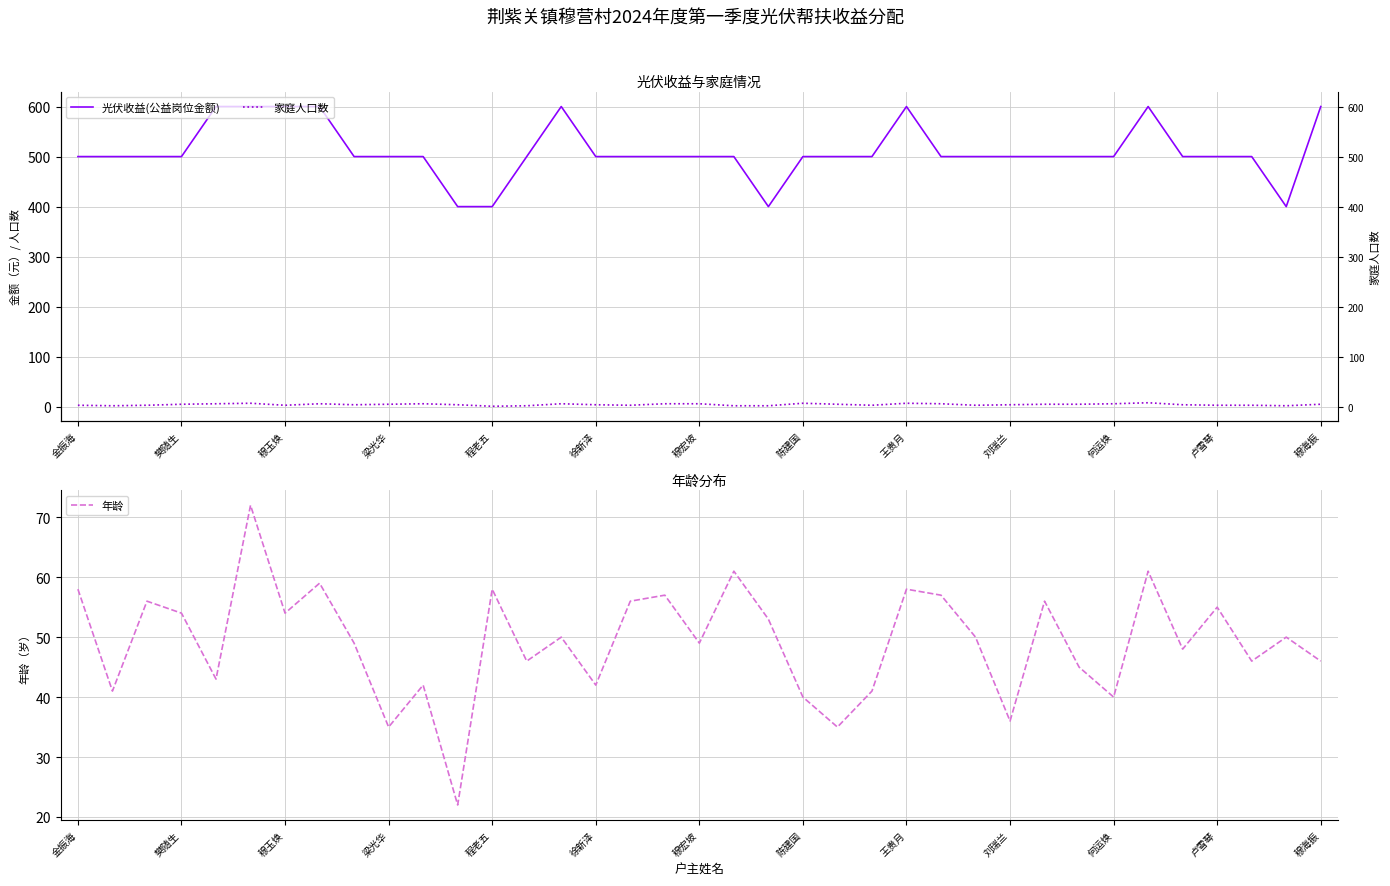

What is the lowest value of the 年龄 series?

22